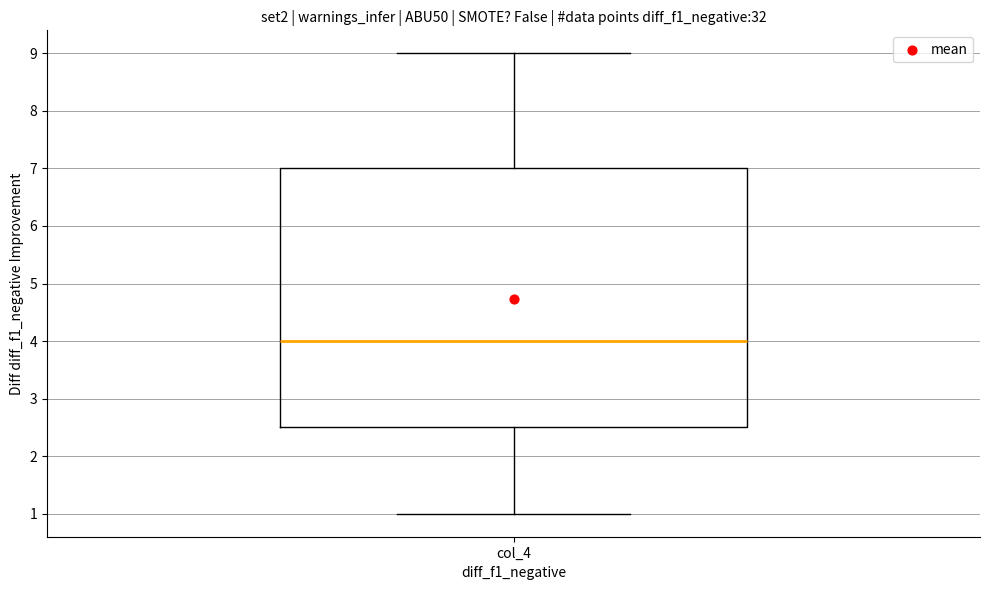

Transcribe this box plot: give where the median line is, the range the box spans, and where the two whiskers end, as read against the y-axis. The values are not printed on the chart, so give them approximately, as read against the axis.

median 4.0, box 2.5 to 7.0, whiskers 1.0 to 9.0